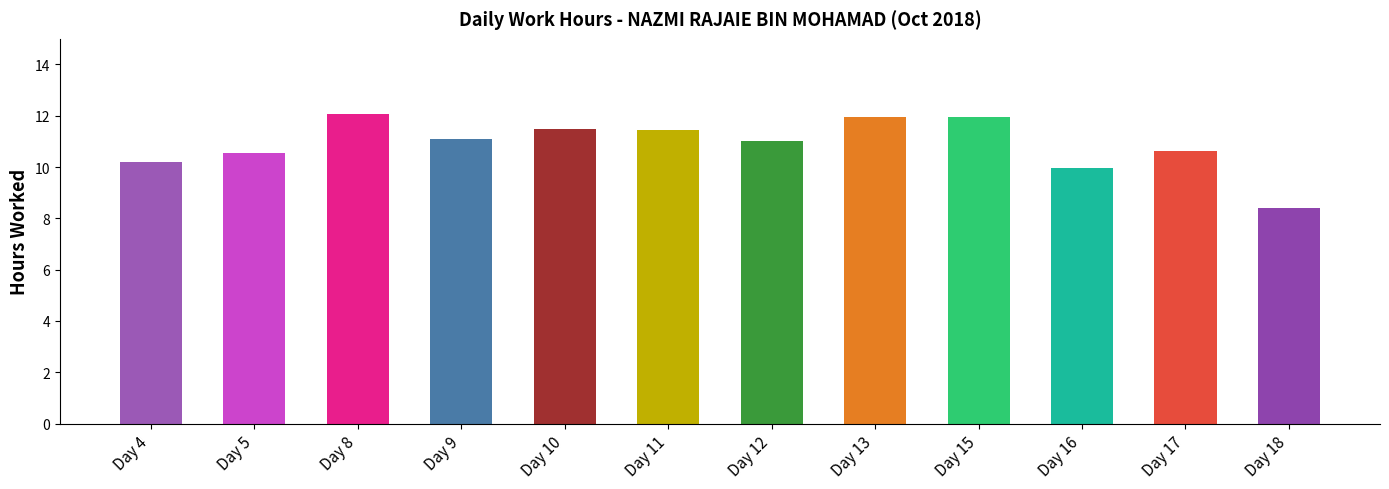

What is the smallest value displayed?

8.4